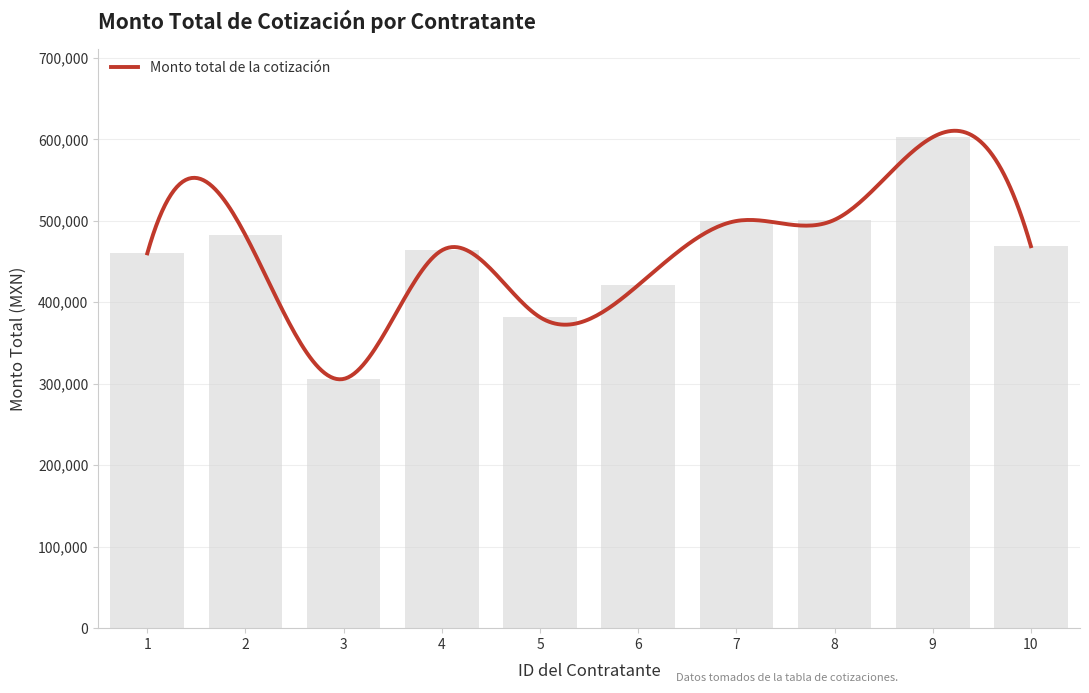

Reading right to left, transcribe all the data shown in this chart.

468820.1	602644.8	501210.7	499740.7	420998.2	381627.0	463703.5	305910.6	482320.1	460050.7